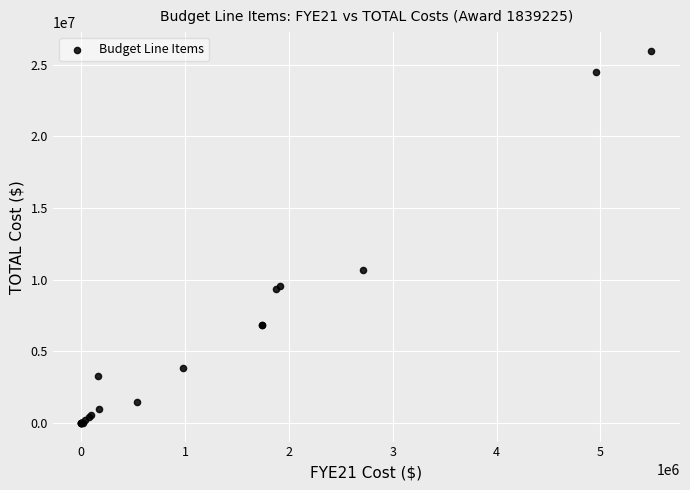

What Y value in the scatter plot is closest to 12987059?

10680096.3